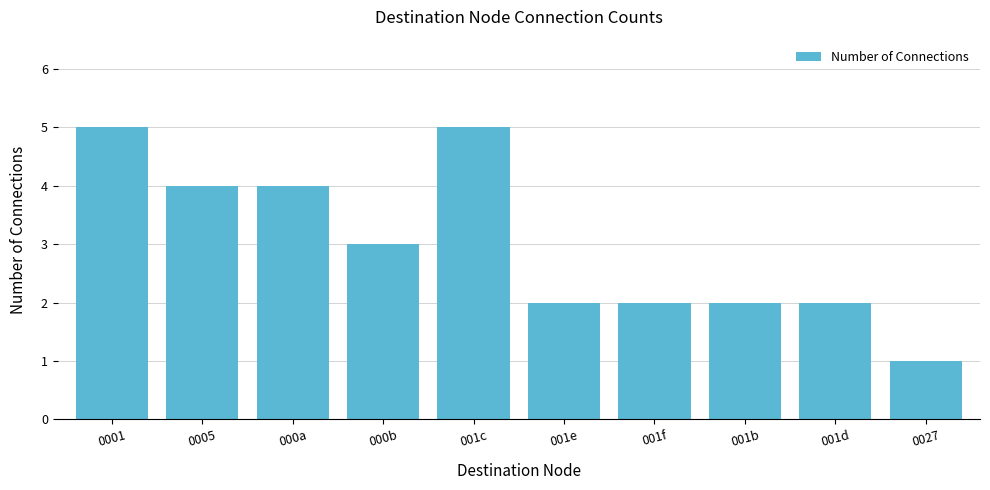

What is the label of the 4th bar from the right?

001f